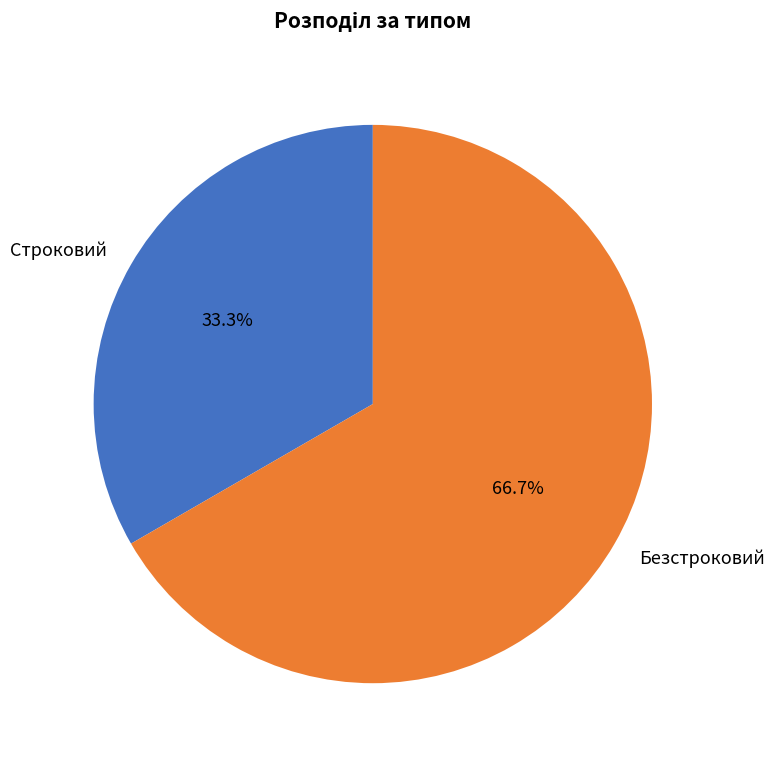

What percentage do Строковий and Безстроковий together represent?

100.0%